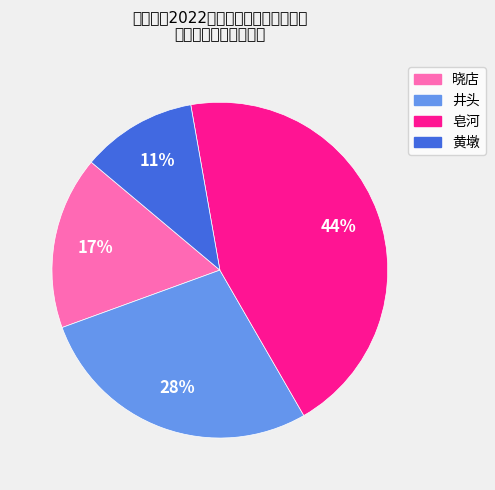

Approximately how many times larger is the value at 晓店 compared to 黄墩?

1.5